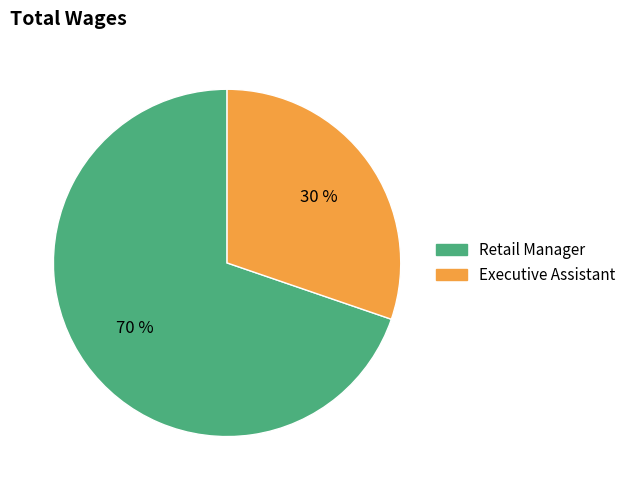

Which category has the biggest portion of the pie?

Retail Manager